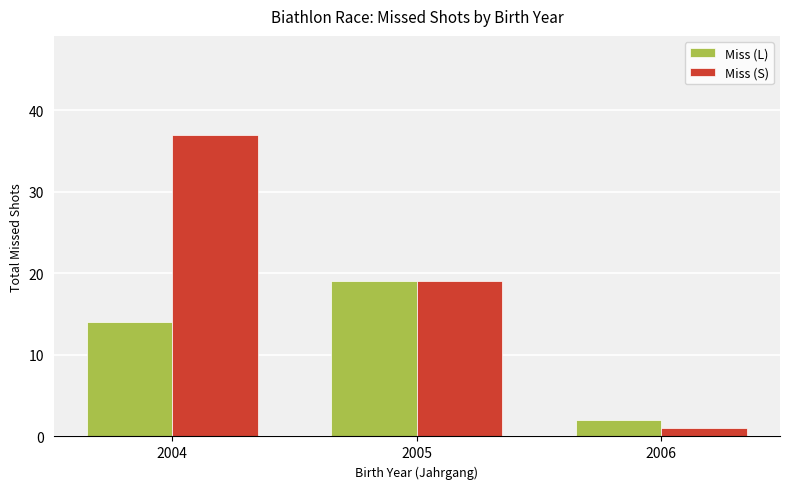

Reading right to left, what are all the values shown in this chart?

Miss (L): 2006=2	2005=19	2004=14
Miss (S): 2006=1	2005=19	2004=37